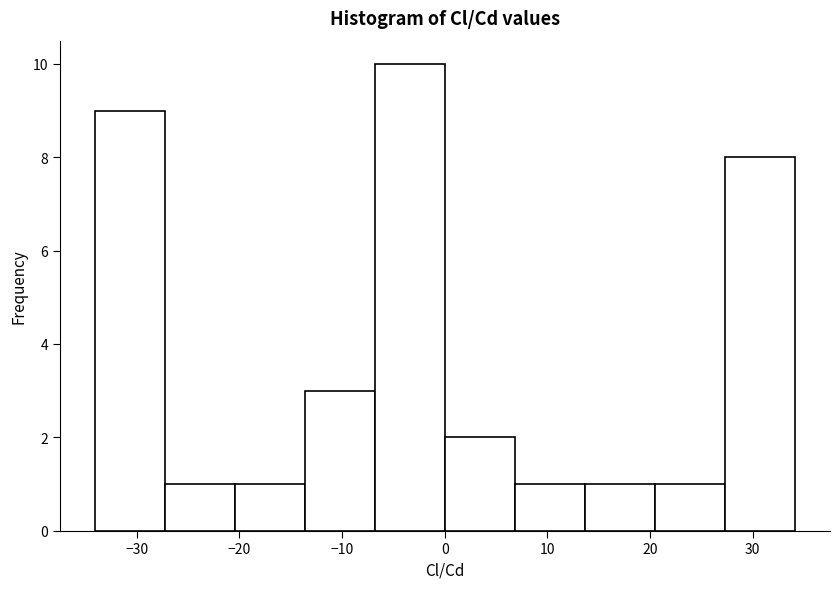

Reading left to right, transcribe this chart: for each bar, give the range it covers on the x-axis and its height. Neither the bar edges nor the heights are printed on the chart, so give them approximately, as read against the axes.

-34 to -27: 9
-27 to -20: 1
-20 to -14: 1
-14 to -7: 3
-7 to 0: 10
0 to 7: 2
7 to 14: 1
14 to 20: 1
20 to 27: 1
27 to 34: 8